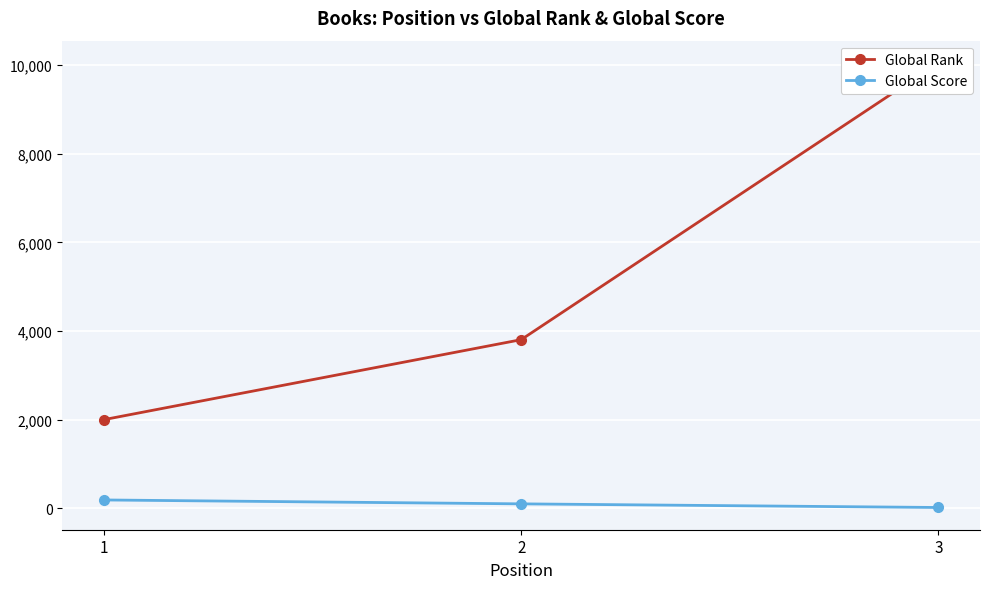

What is the difference between the maximum and minimum values in the Global Score series?

170